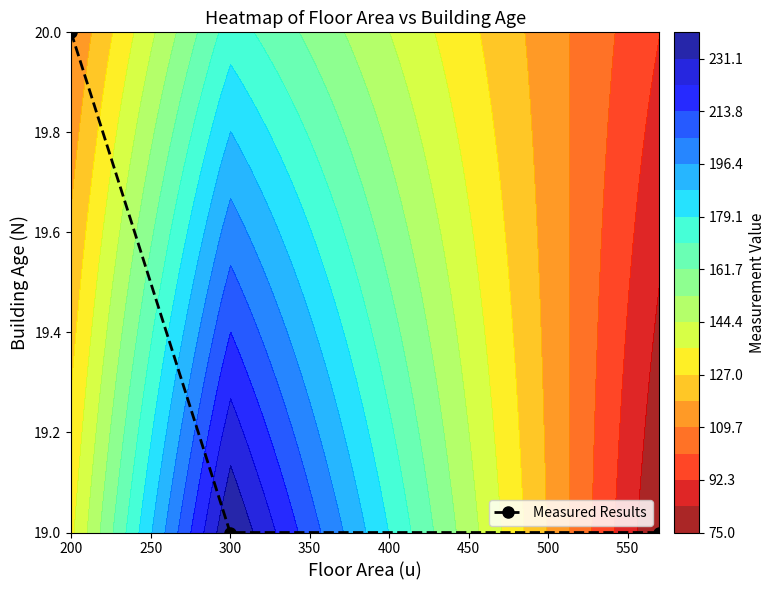

What is the maximum value for Measured Results?

20